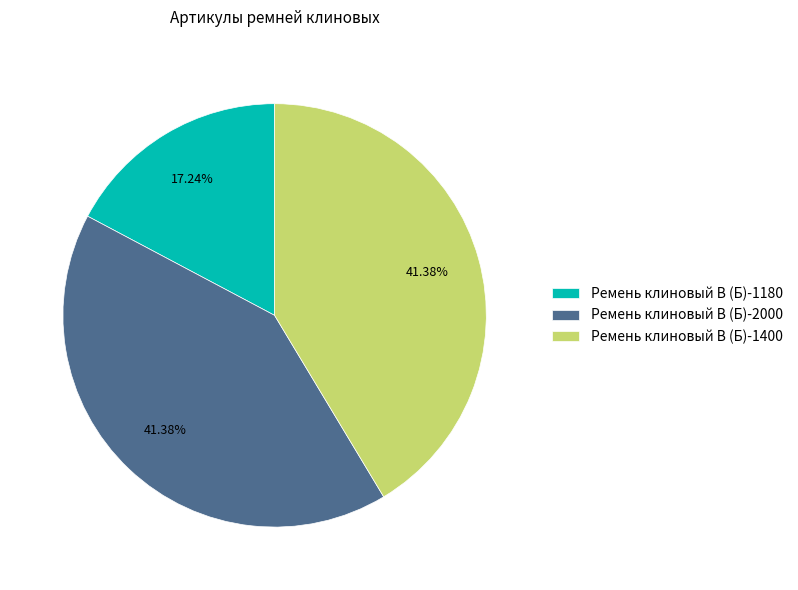

Is there any slice that represents more than half of the pie?

No